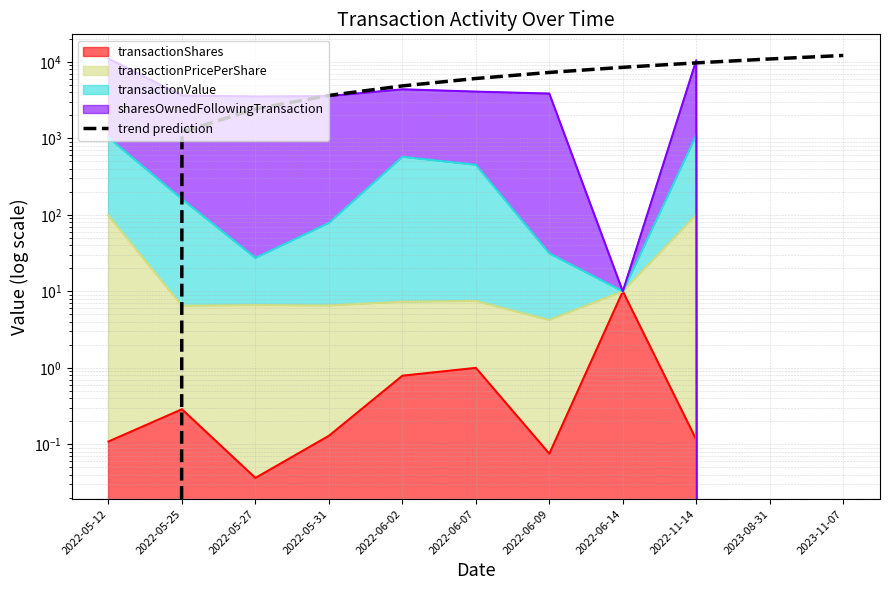

What is the maximum value shown in the chart?

12127.3